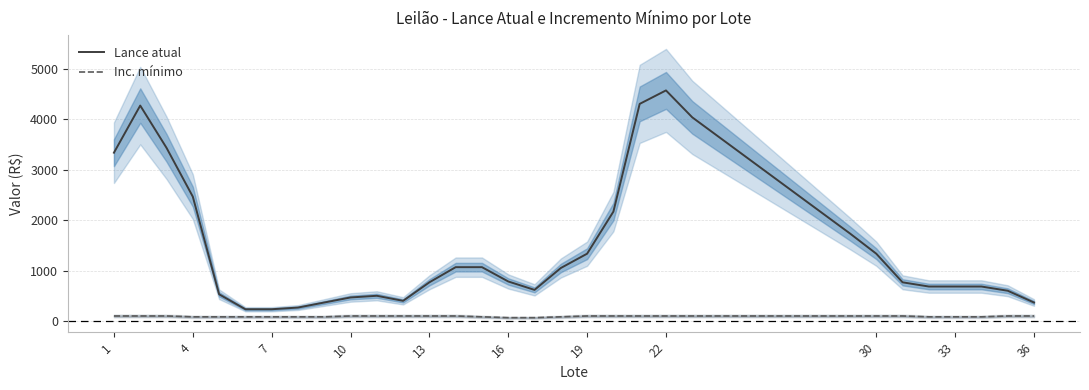

What is the maximum value for Lance atual?

4566.7